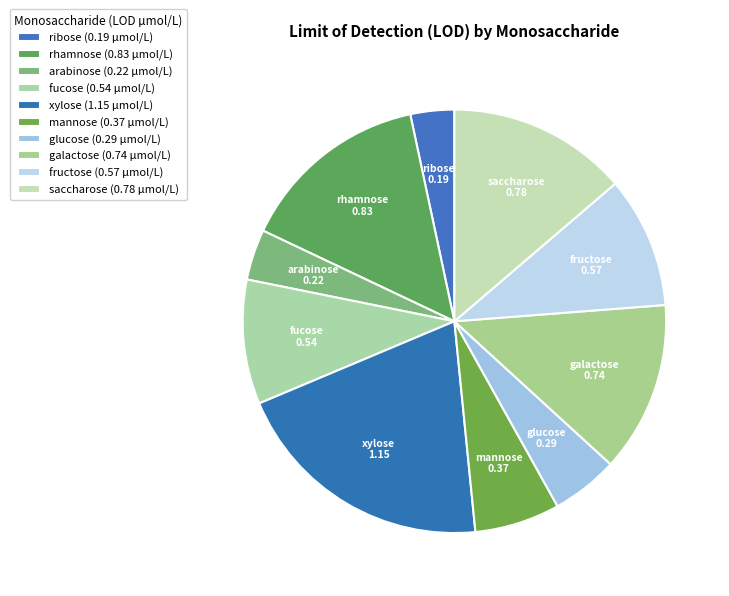

Is there a majority slice in this chart?

No